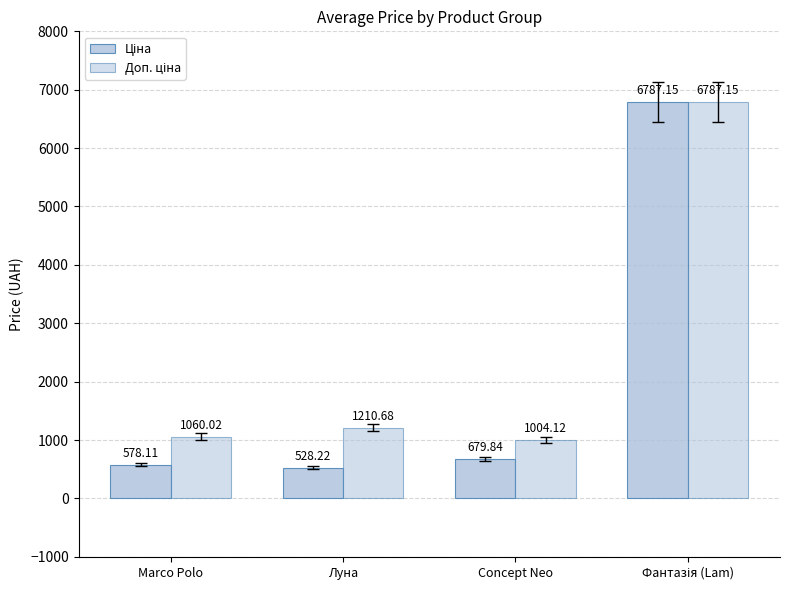

Reading left to right, what are all the values shown in this chart?

Ціна: 578.1	528.2	679.8	6787.1
Доп. ціна: 1060.0	1210.7	1004.1	6787.1